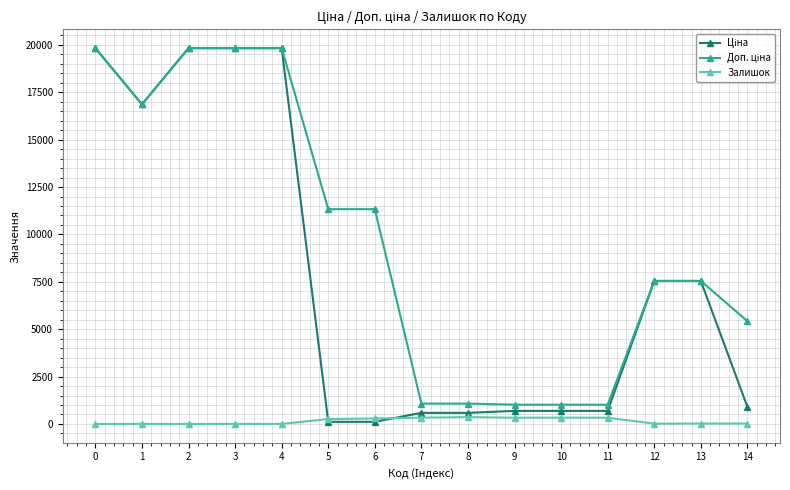

What is the maximum value shown in the chart?

19831.1